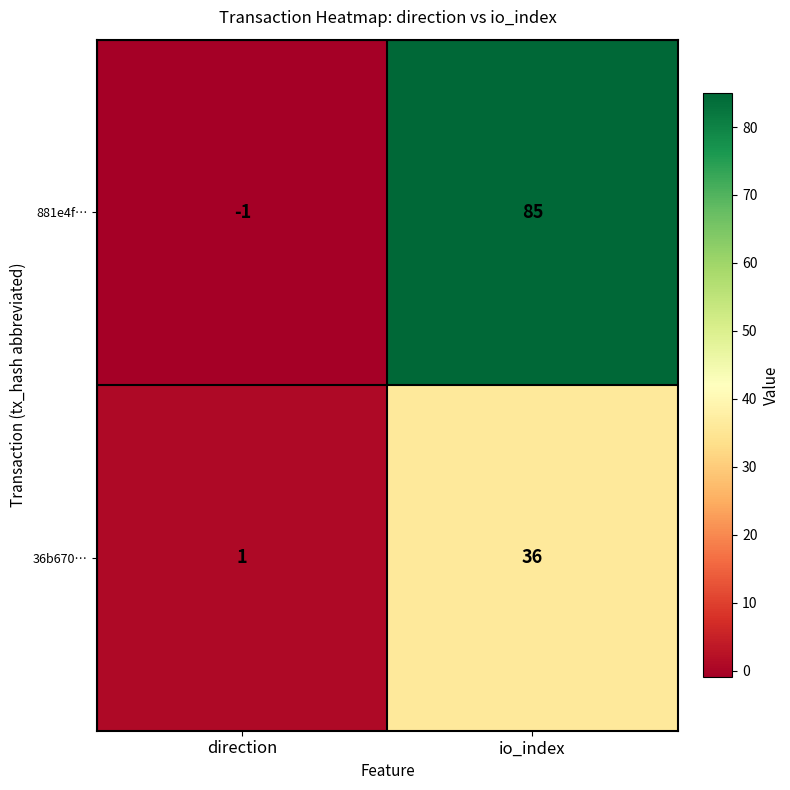

Reading right to left, what are all the values shown in this chart?

881e4f…: 85	-1
36b670…: 36	1